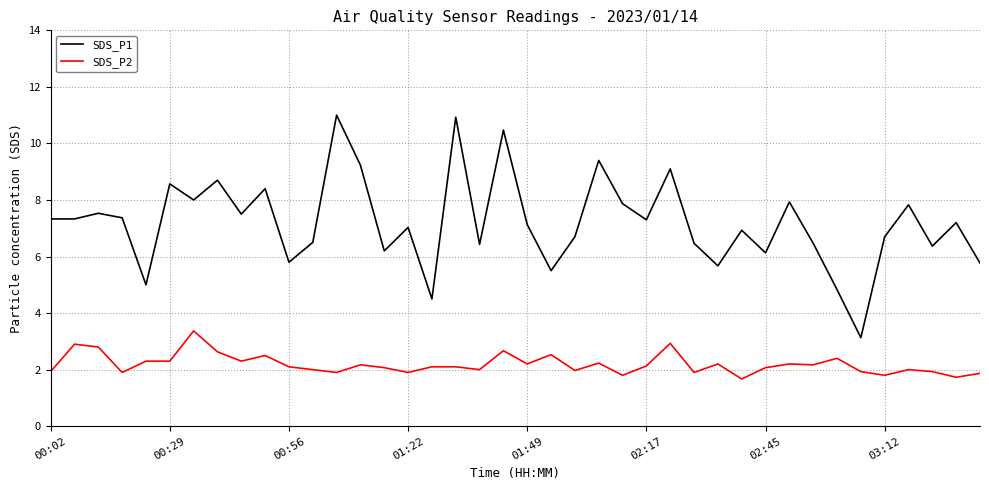

List the series in order of their peak value, lowest first.

SDS_P2, SDS_P1